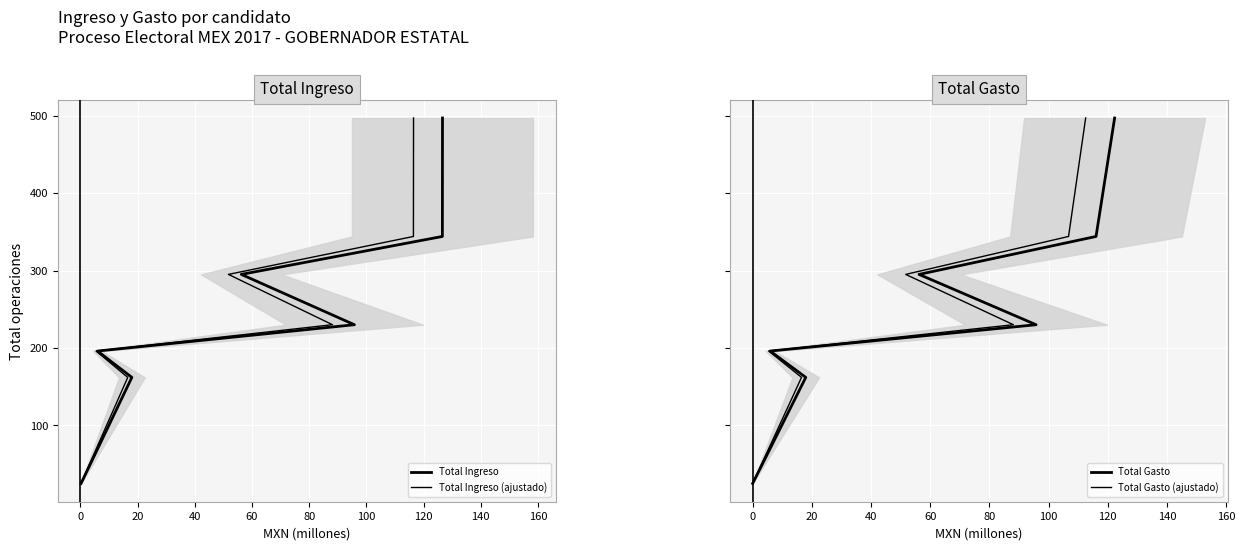

Rank the series at 20 from lowest to highest value.

Total Ingreso, Total Ingreso (ajustado), Total Gasto, Total Gasto (ajustado)